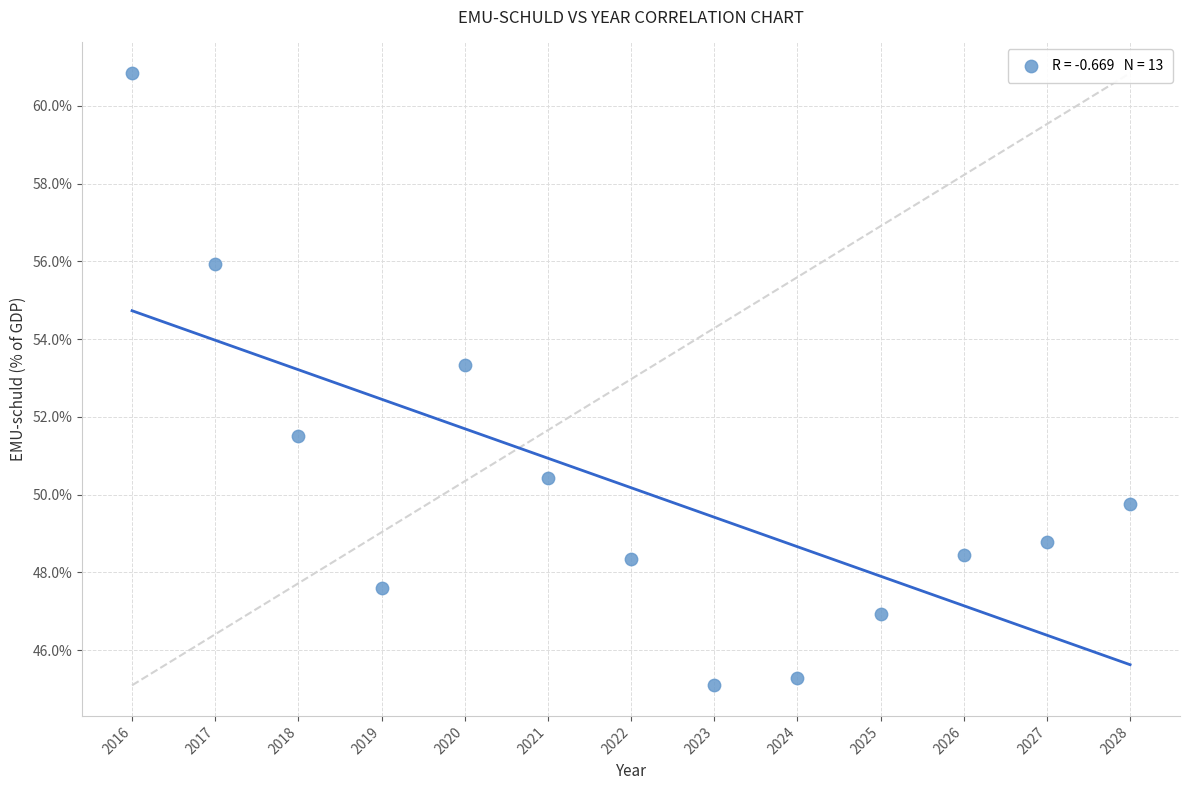

What is the range of X values (max minus min)?

12.0